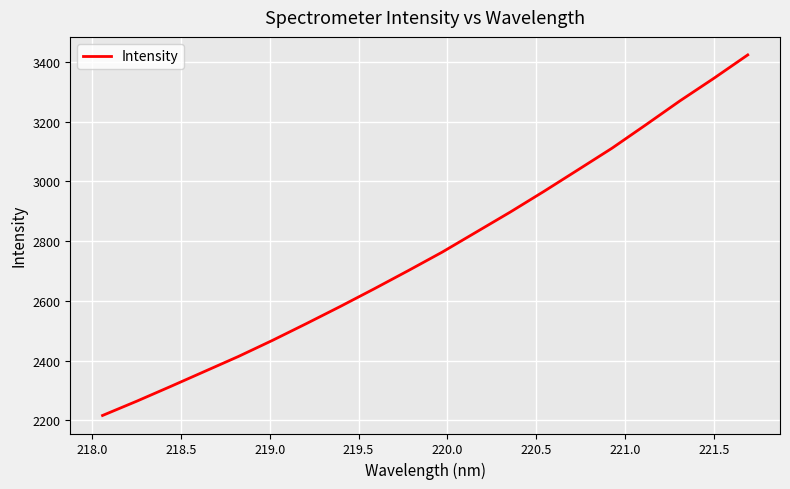

Count the number of data series in this chart.

1